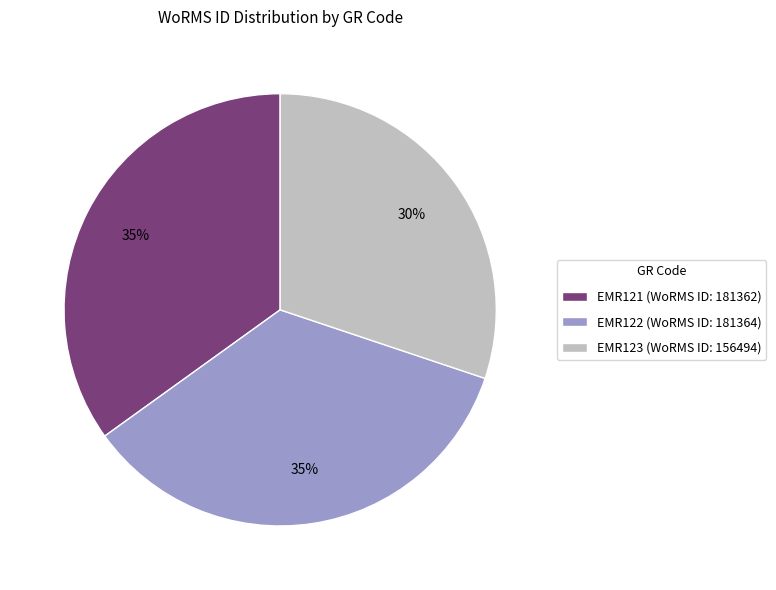

Is EMR122 the majority of the pie?

No